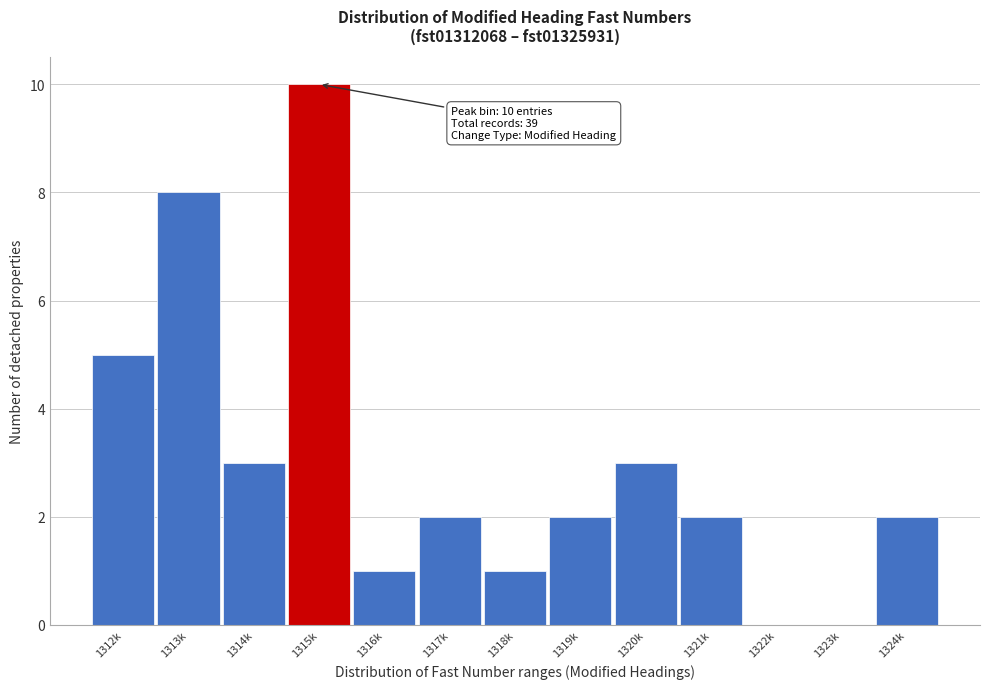

Reading left to right, what are all the values shown in this chart?

1312k=5	1313k=8	1314k=3	1315k=10	1316k=1	1317k=2	1318k=1	1319k=2	1320k=3	1321k=2	1322k=0	1323k=0	1324k=2